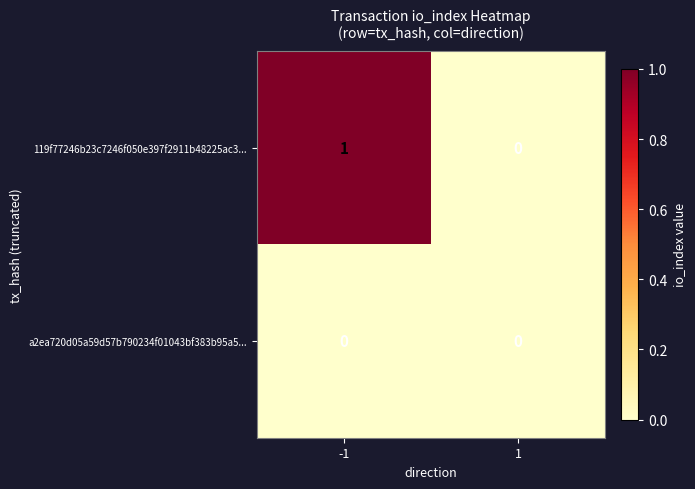

Which series has the widest spread of values?

119f77246b23c7246f050e397f2911b48225ac3...